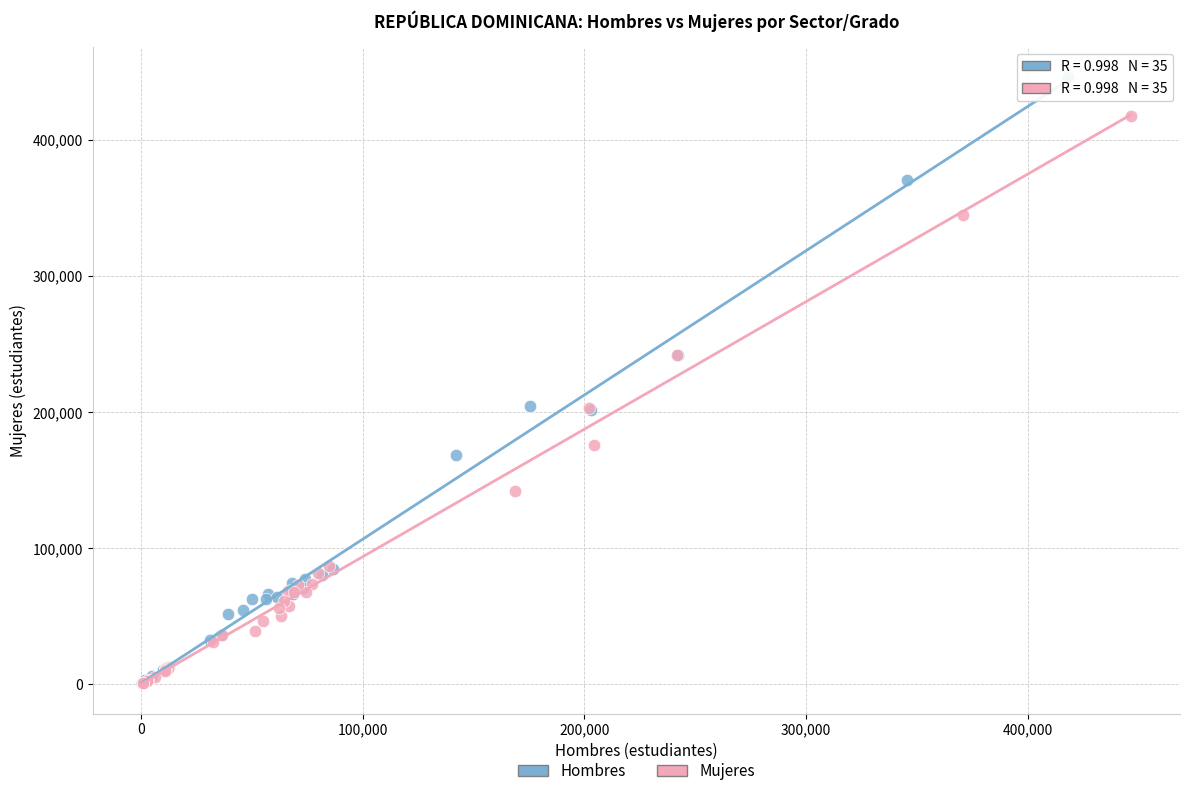

Which series has the largest Y range (max minus min)?

Hombres